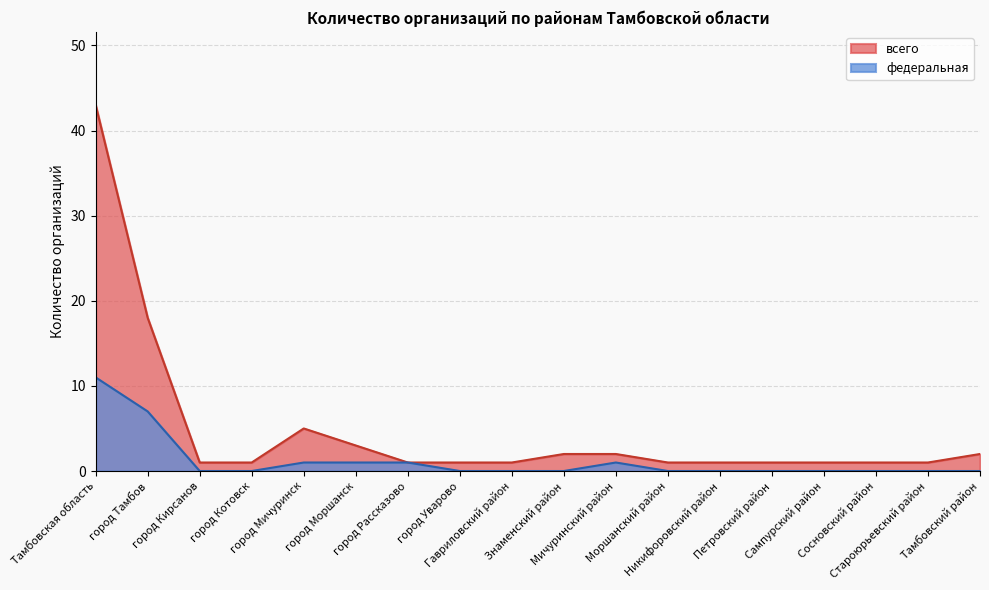

Rank the categories by value from highest to lowest.

Тамбовская область, город Тамбов, город Мичуринск, город Моршанск, город Рассказово, Мичуринский район, город Кирсанов, город Котовск, город Уварово, Гавриловский район, Знаменский район, Моршанский район, Никифоровский район, Петровский район, Сампурский район, Сосновский район, Староюрьевский район, Тамбовский район